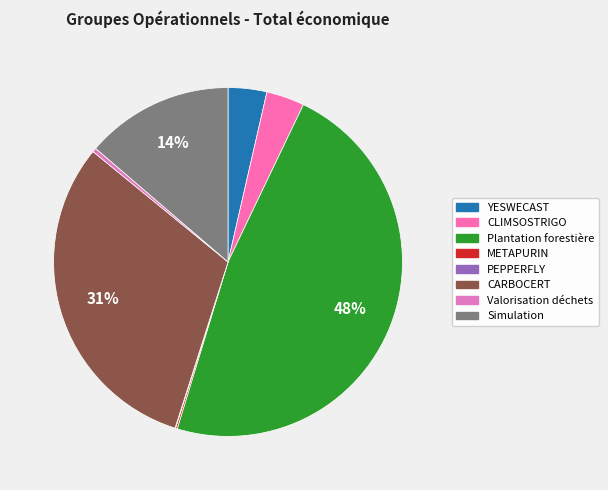

Is the sum of YESWECAST and Plantation forestière greater than half?

Yes